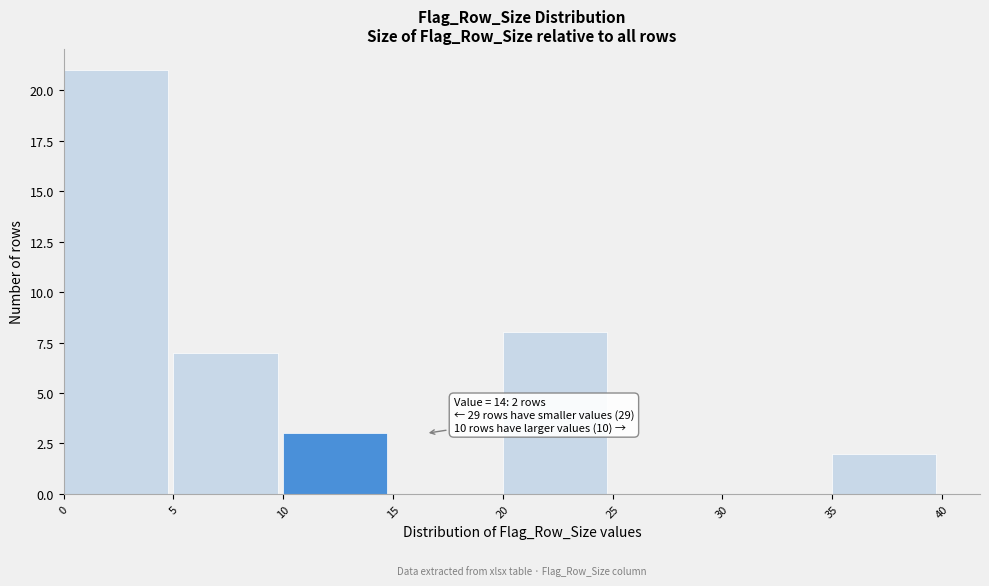

Over which range of the x-axis is the bar tallest?

0 to 5